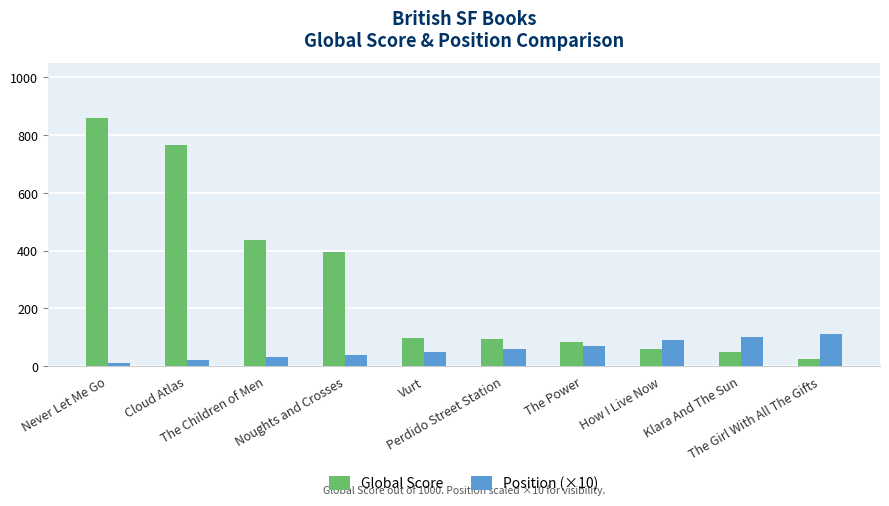

At which category is the sum across all series the highest?

Never Let Me Go